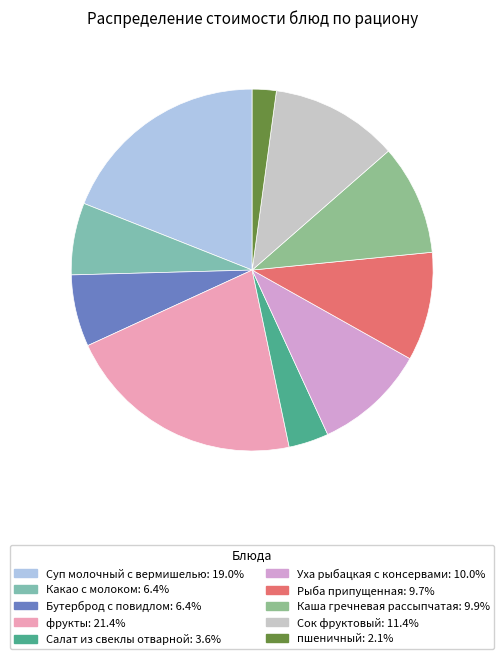

Is it true that Какао с молоком is 1% of the pie?

False